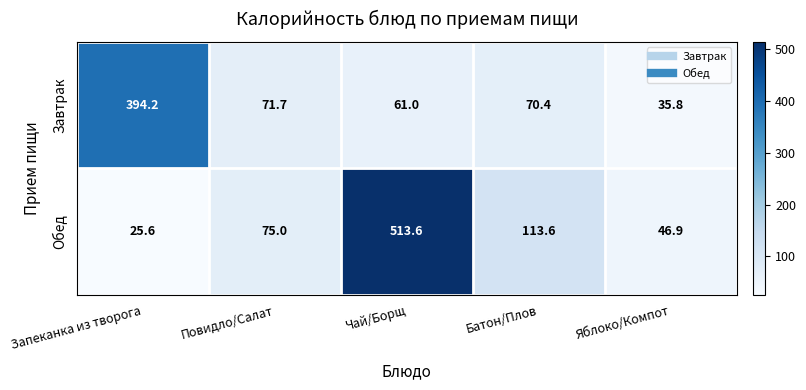

Reading left to right, what are all the values shown in this chart?

Завтрак: Запеканка из творога=394.2	Повидло/Салат=71.7	Чай/Борщ=61.0	Батон/Плов=70.4	Яблоко/Компот=35.8
Обед: Запеканка из творога=25.6	Повидло/Салат=75.0	Чай/Борщ=513.6	Батон/Плов=113.6	Яблоко/Компот=46.9